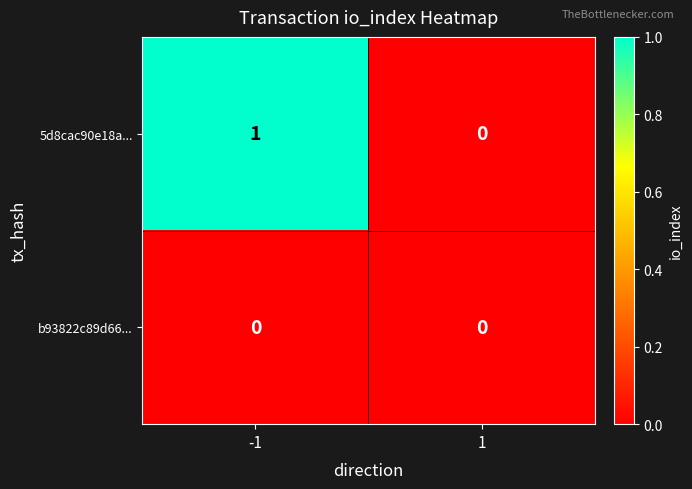

Rank the series by their average value, from highest to lowest.

5d8cac90e18a..., b93822c89d66...